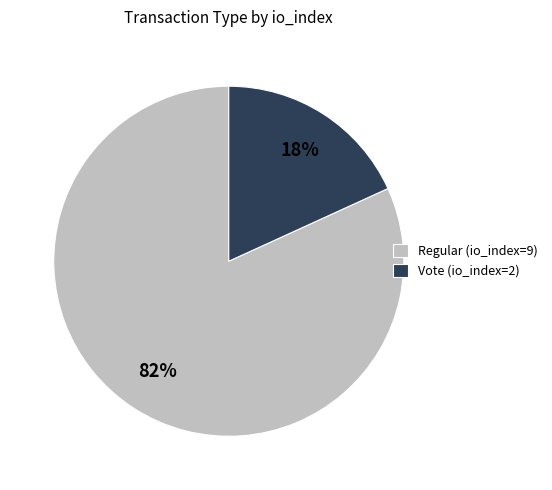

True or false: Regular (io_index=9) accounts for 82% of the total.

True